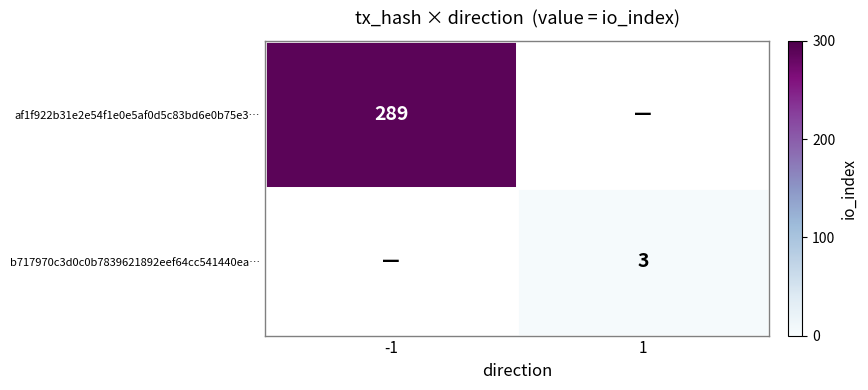

True or false: af1f922b31e2e54f1e0e5af0d5c83bd6e0b75e3… has a value of 506 at -1.

False